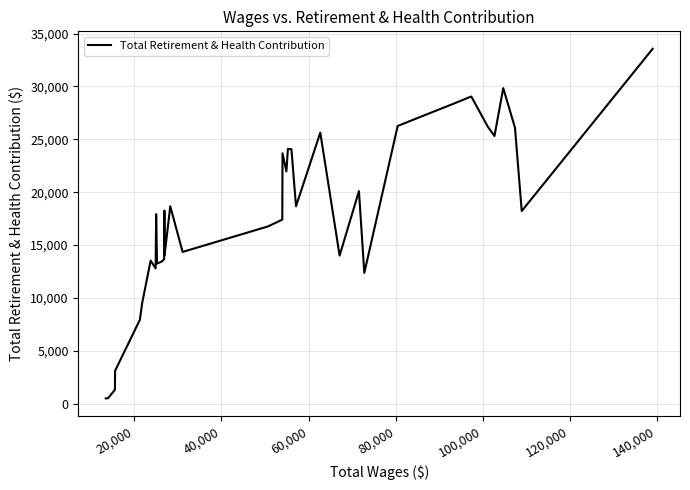

What is the greatest value displayed?

33560